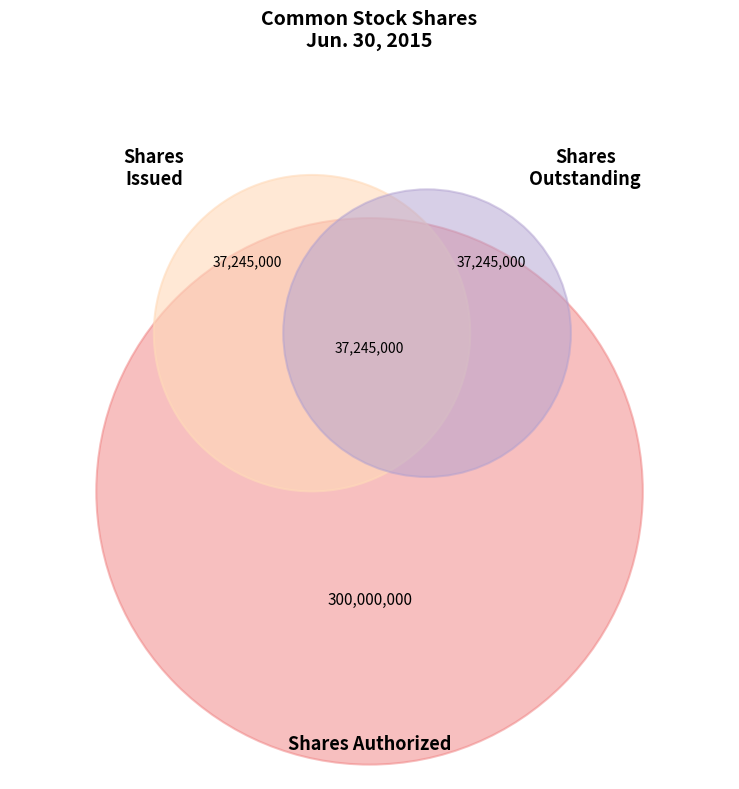

Is it true that Common Stock, Shares Outstanding is 15% of the pie?

False